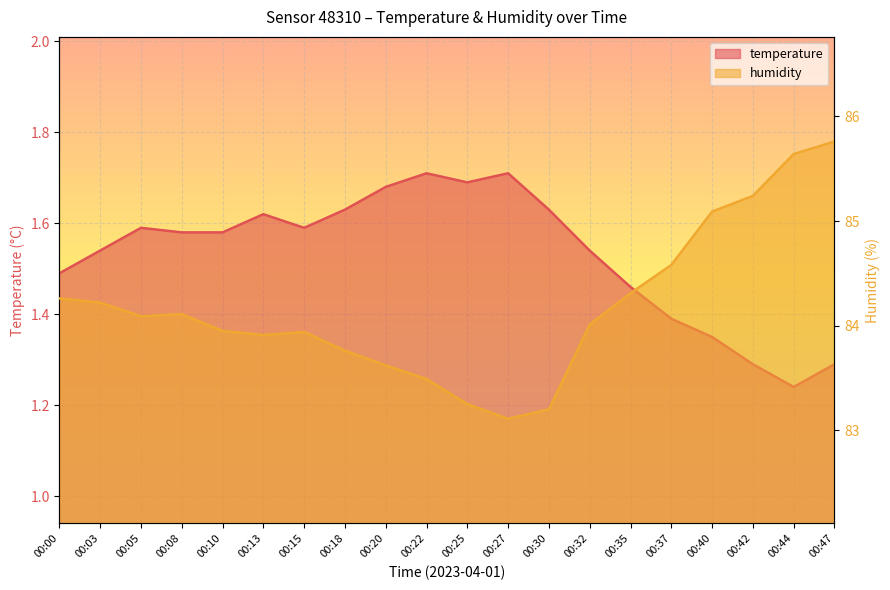

What is the difference between the maximum and second lowest values in the temperature series?

0.4